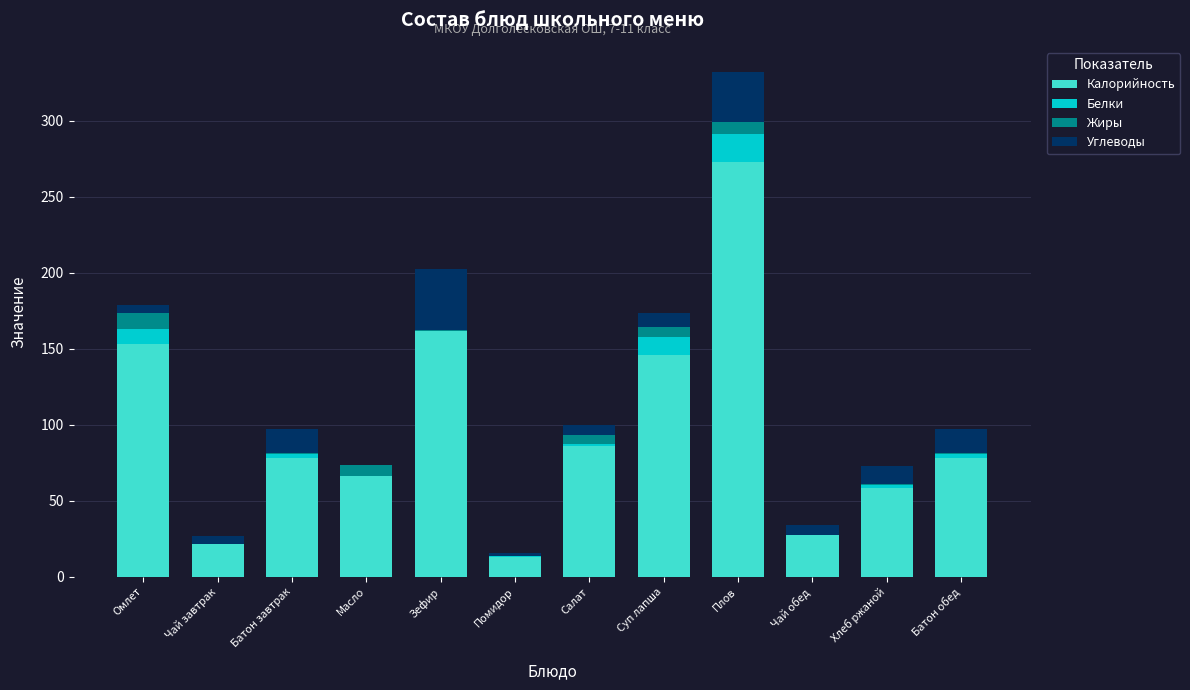

True or false: Калорийность has a value of 58.7 at Хлеб ржаной.

True